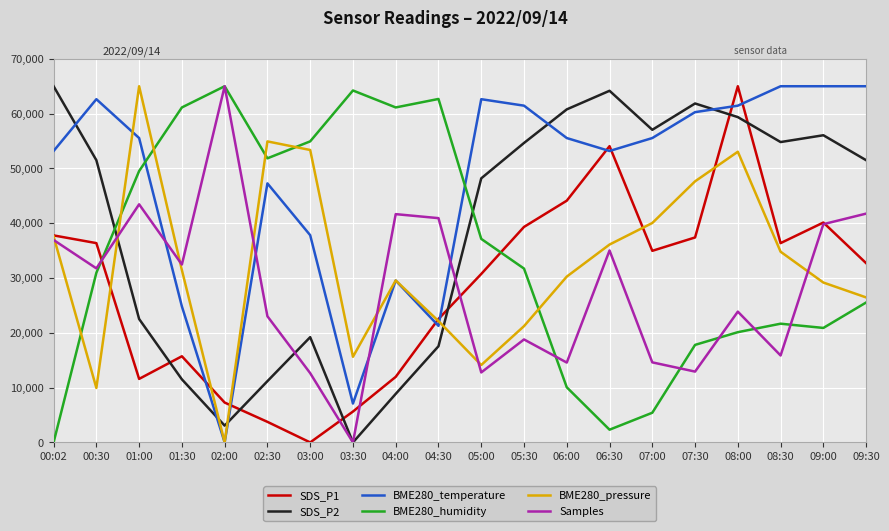

What is the spread (max minus min) of values at 05:30?

42661.9